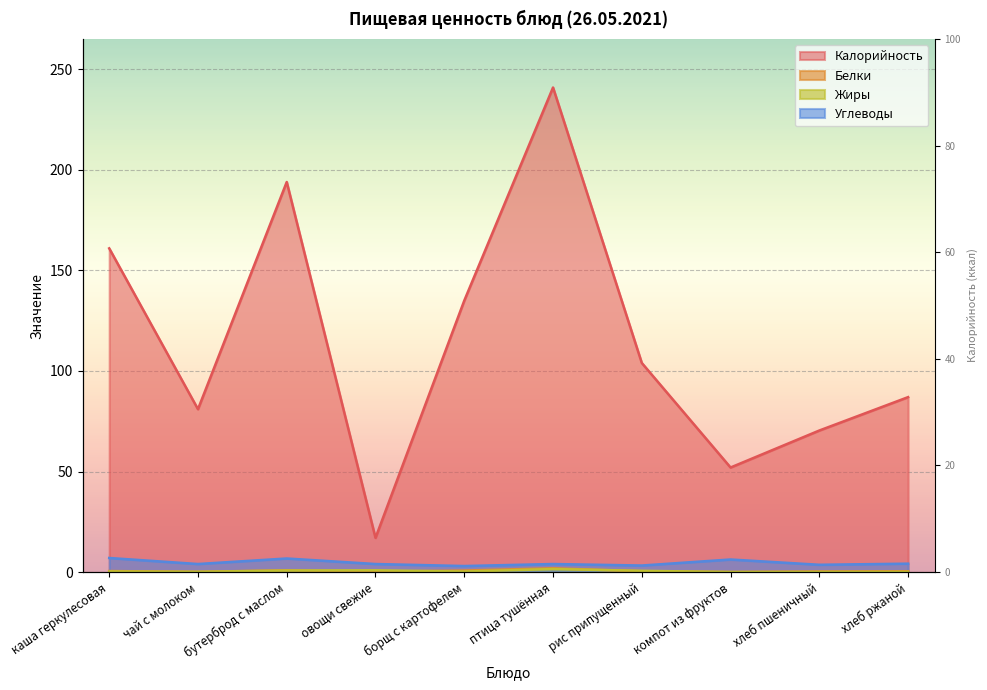

Which series changed the most between рис припущенный and компот из фруктов?

Калорийность